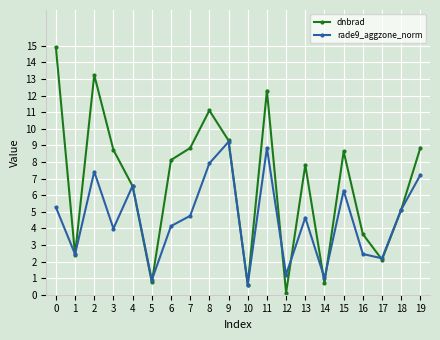

Where is the first local minimum for rade9_aggzone_norm?

1